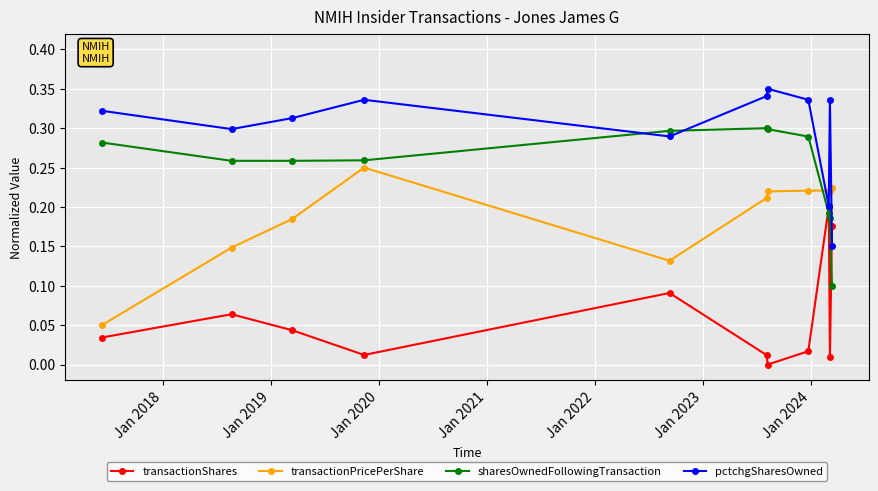

How many interior local peaks does the transactionShares series have?

3